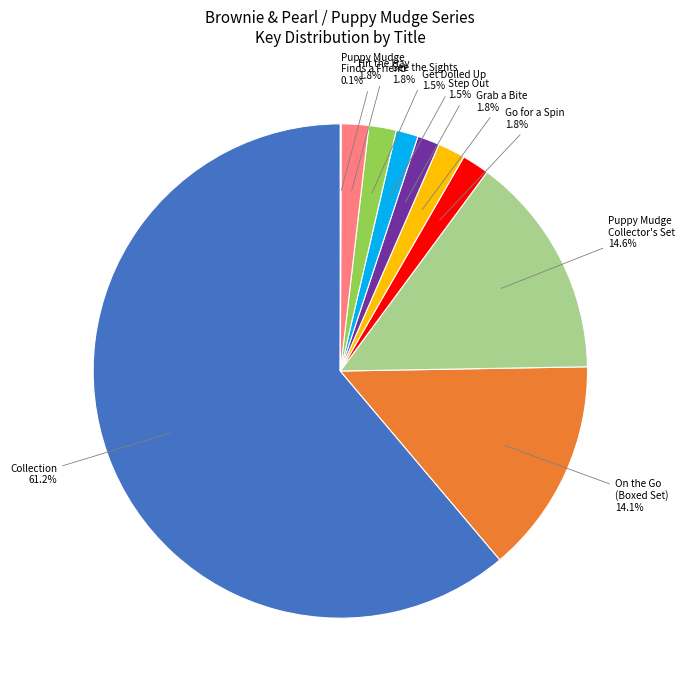

Does any single category account for the majority?

Yes